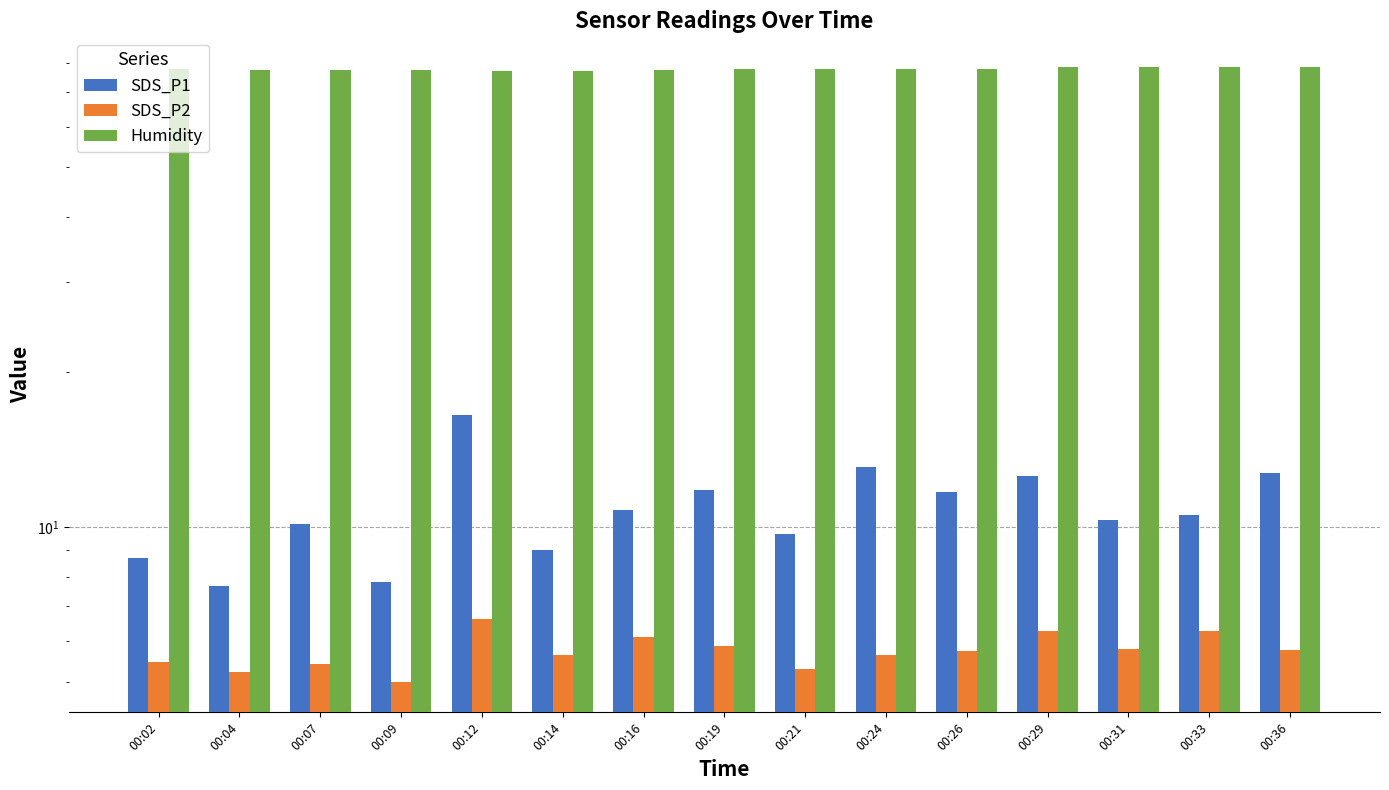

At how many categories does at least one series exceed 46?

15